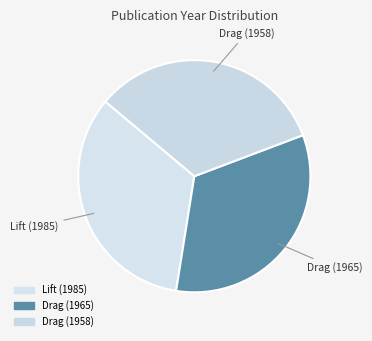

Combined, do Lift (1985) and Drag (1958) account for over 50%?

Yes